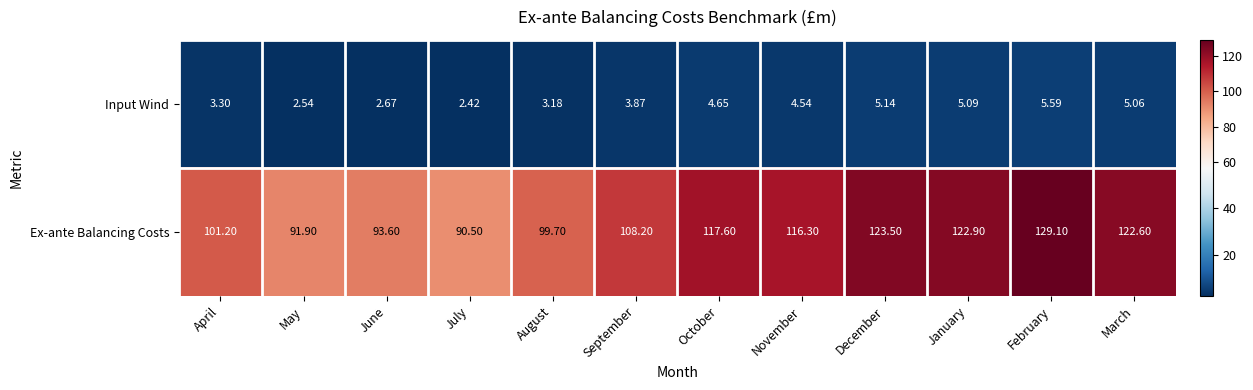

What is the difference between the highest and lowest values at April?

97.9